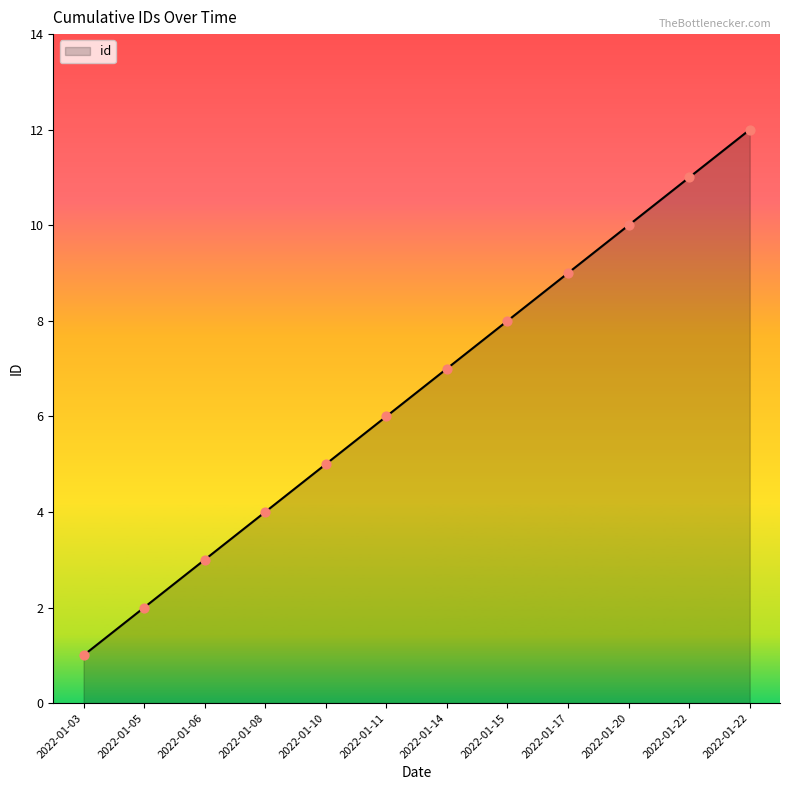

What is the ratio of the value at 2022-01-22 to the value at 2022-01-03?

12.0